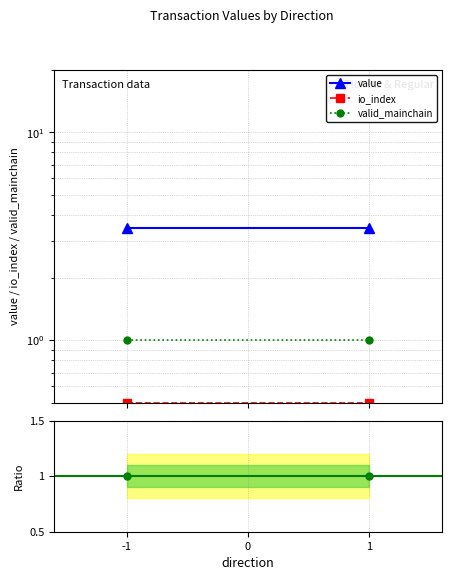

Is the value of value at -1 greater than the value of io_index at 1?

Yes